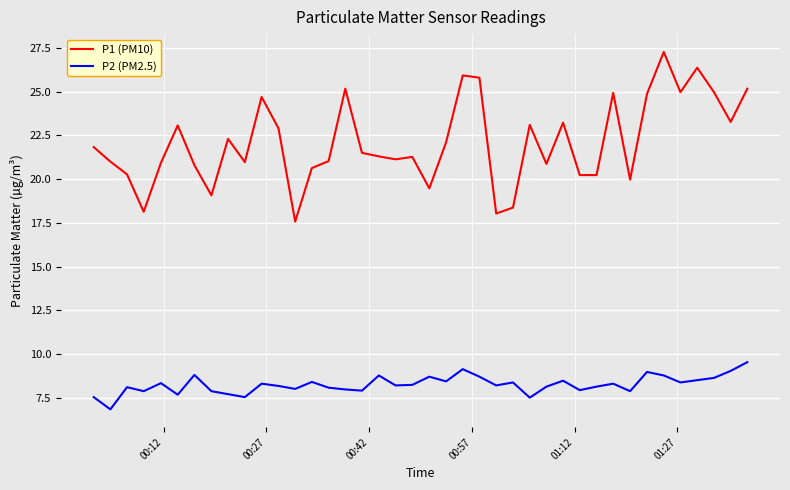

Count the number of data series in this chart.

2